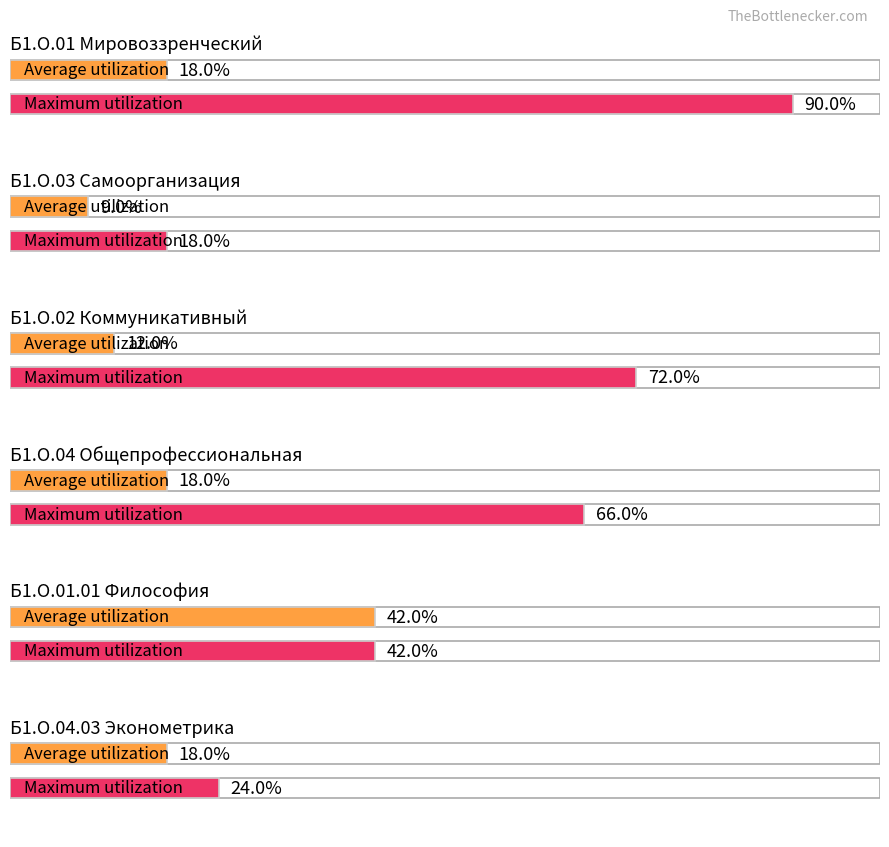

List the series in order of their overall mean, highest first.

Maximum utilization, Average utilization